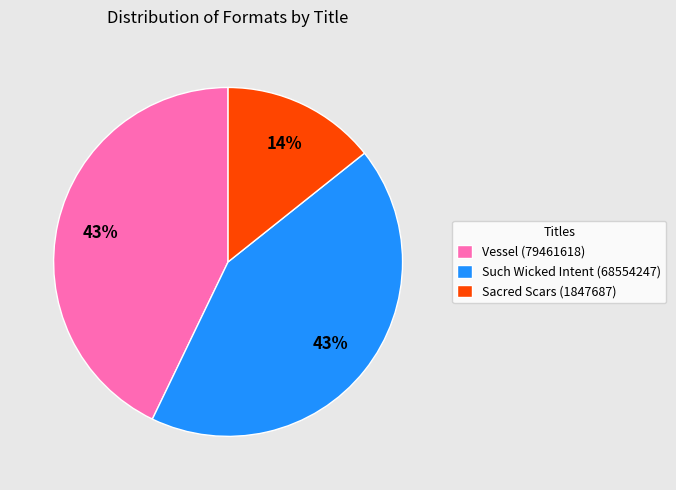

True or false: Vessel (79461618) accounts for 43% of the total.

True